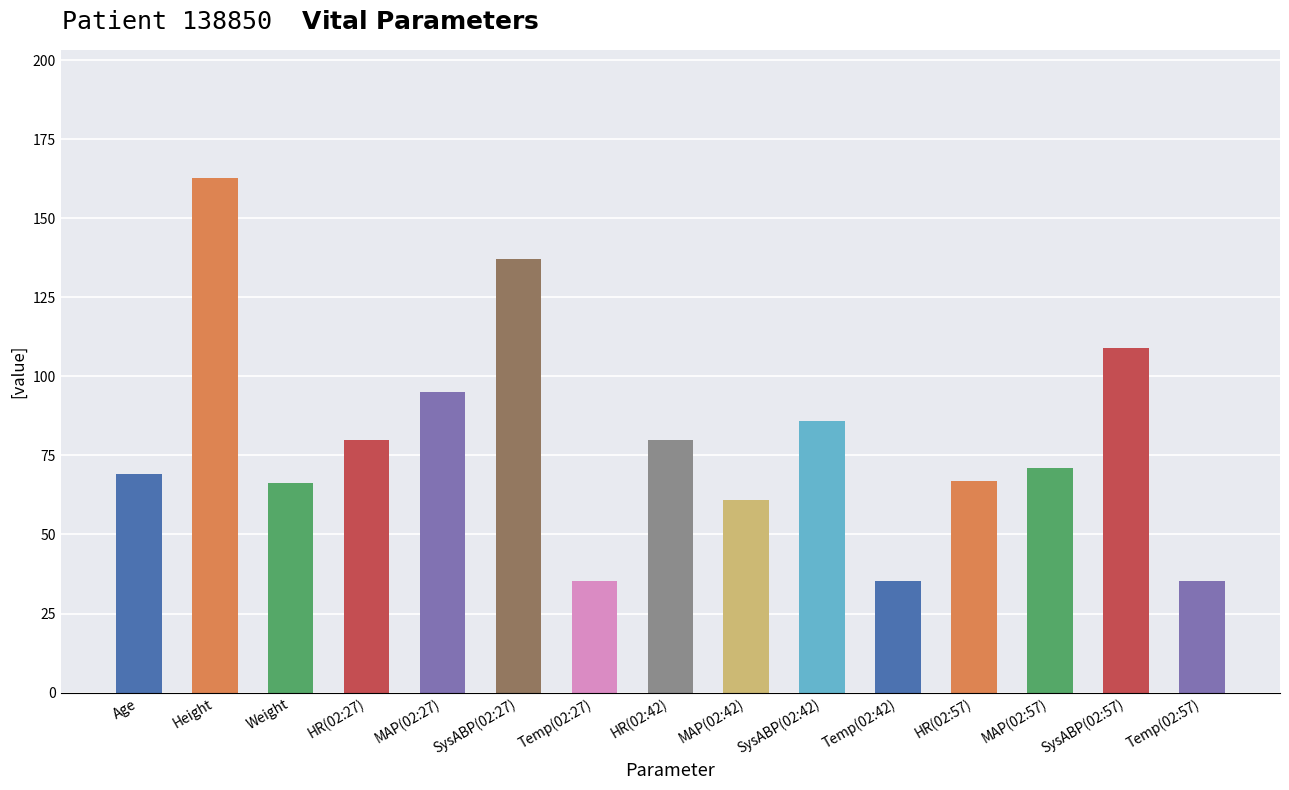

What is the approximate value at HR(02:27)?

80.0